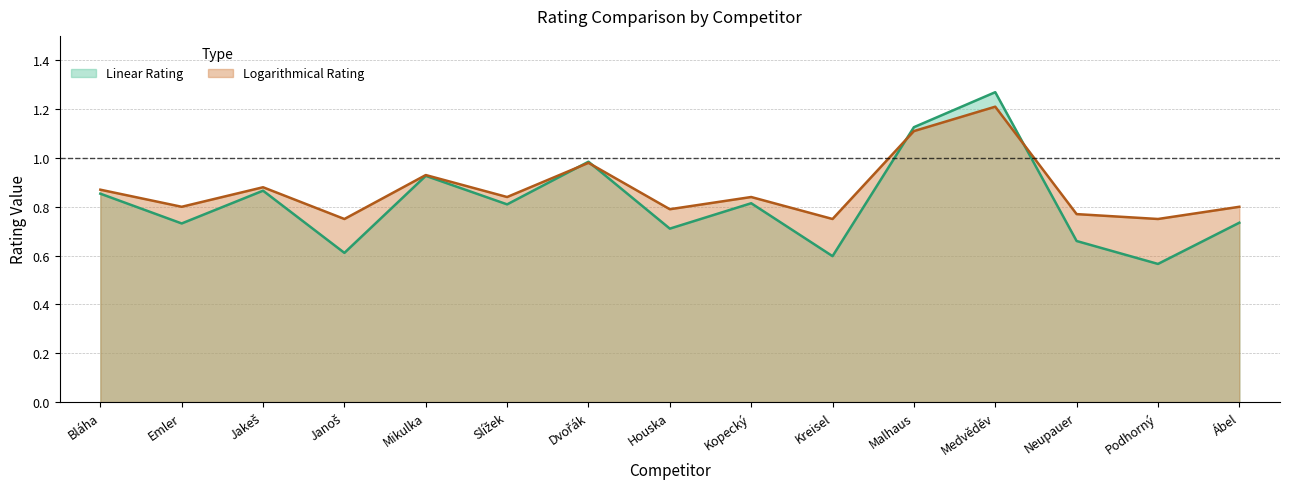

Which has a higher value, Mikulka or Houska?

Mikulka